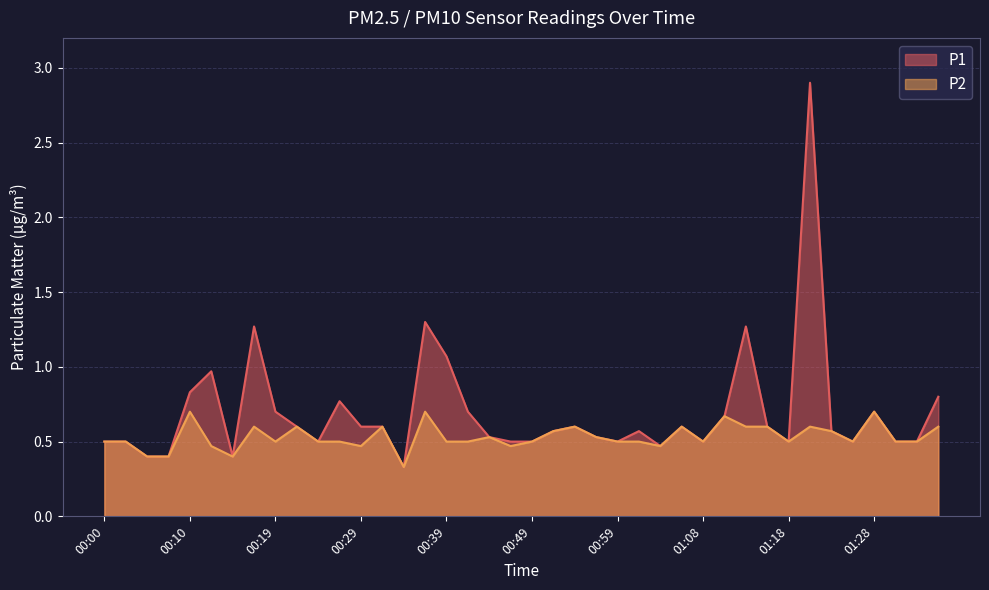

What is the label of the 3rd point from the right?

01:31